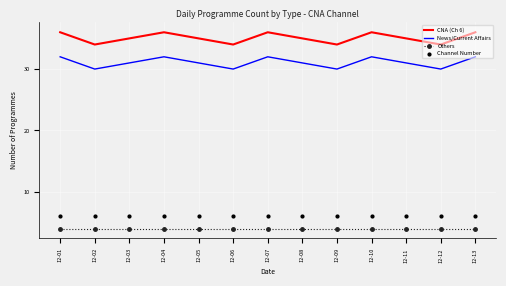

Is the value of CNA (Ch 6) at 12-12 greater than the value of Others at 12-05?

Yes